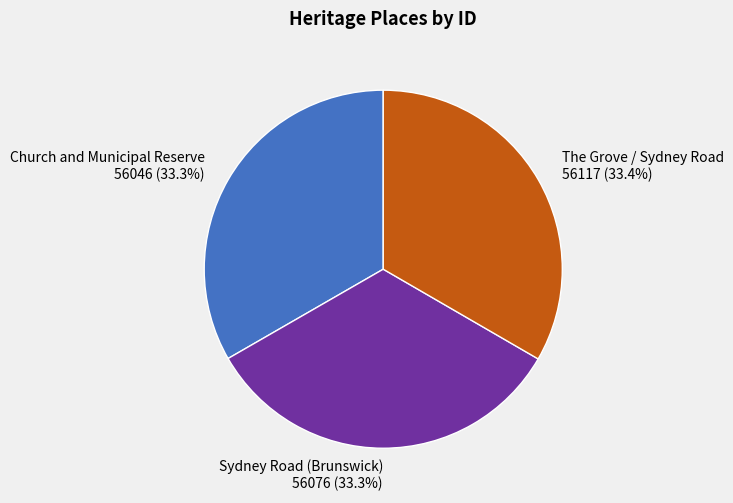

Is the sum of Sydney Road (Brunswick) and Church and Municipal Reserve greater than half?

Yes